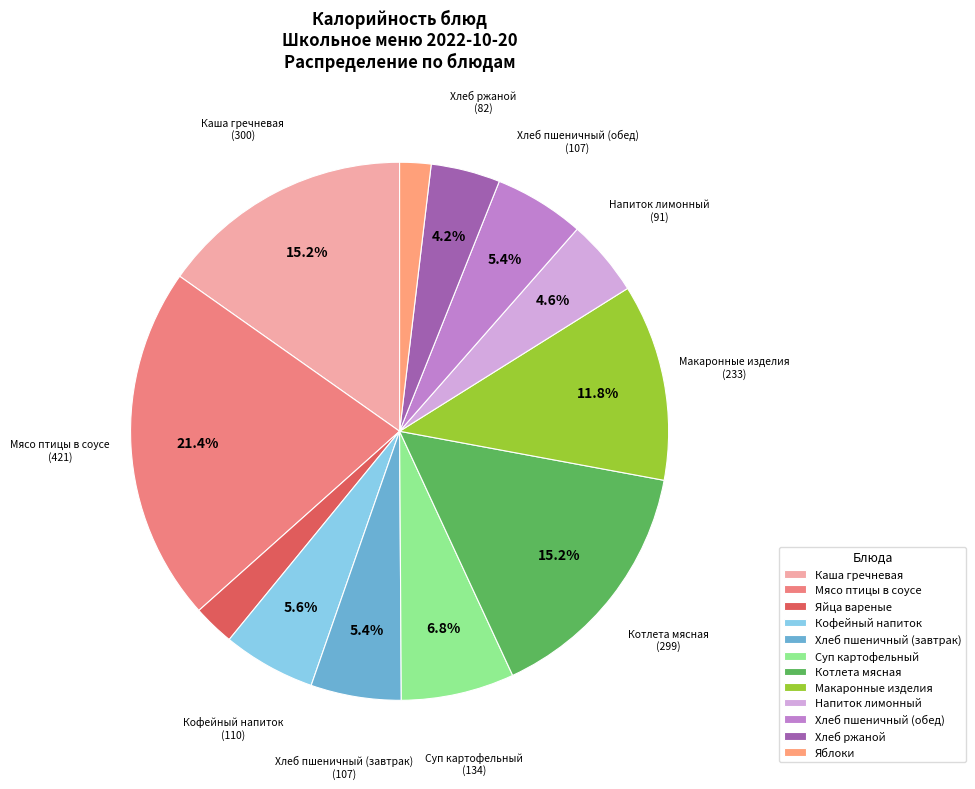

To the nearest percent, what is the average slice percentage?

8%